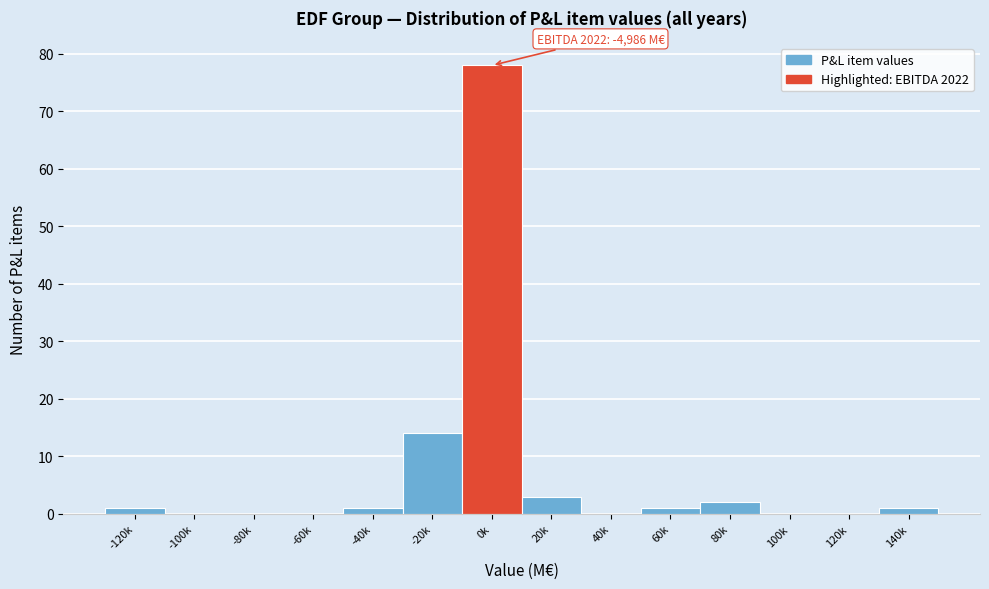

Reading left to right, extract all data points from this chart.

-120k=1	-100k=0	-80k=0	-60k=0	-40k=1	-20k=14	0k=78	20k=3	40k=0	60k=1	80k=2	100k=0	120k=0	140k=1